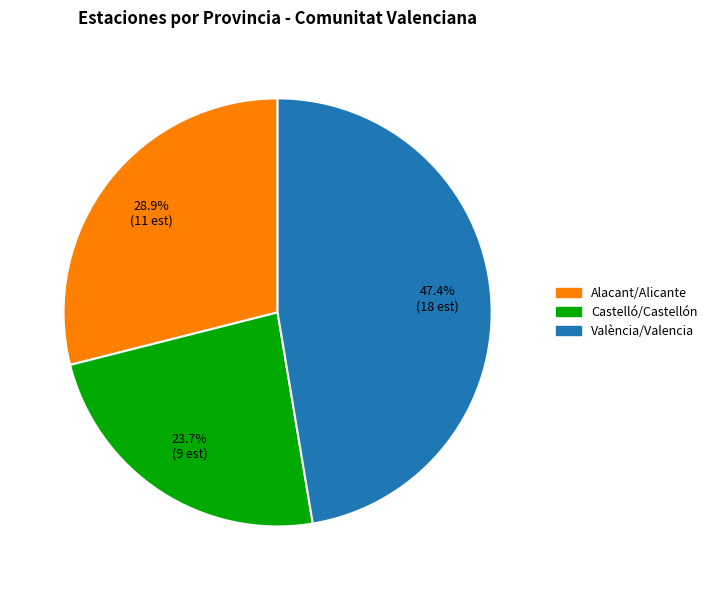

The Alacant/Alicante slice represents 29% of the pie. True or false?

True